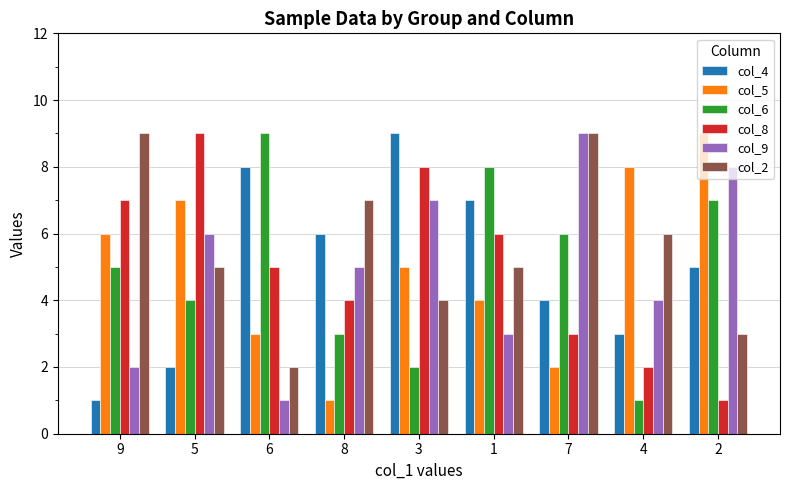

Are the bars horizontal?

No